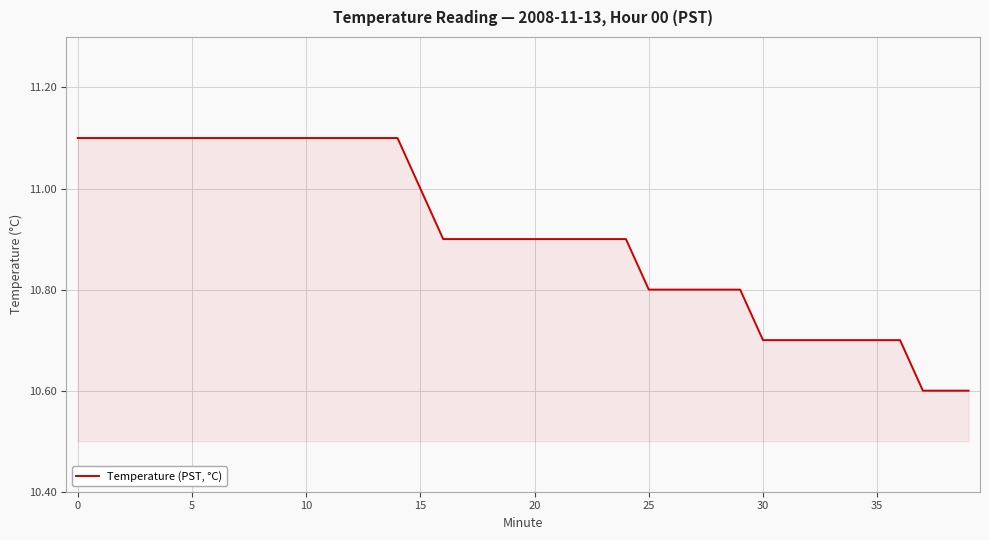

What is the difference between the maximum and minimum values?

0.5